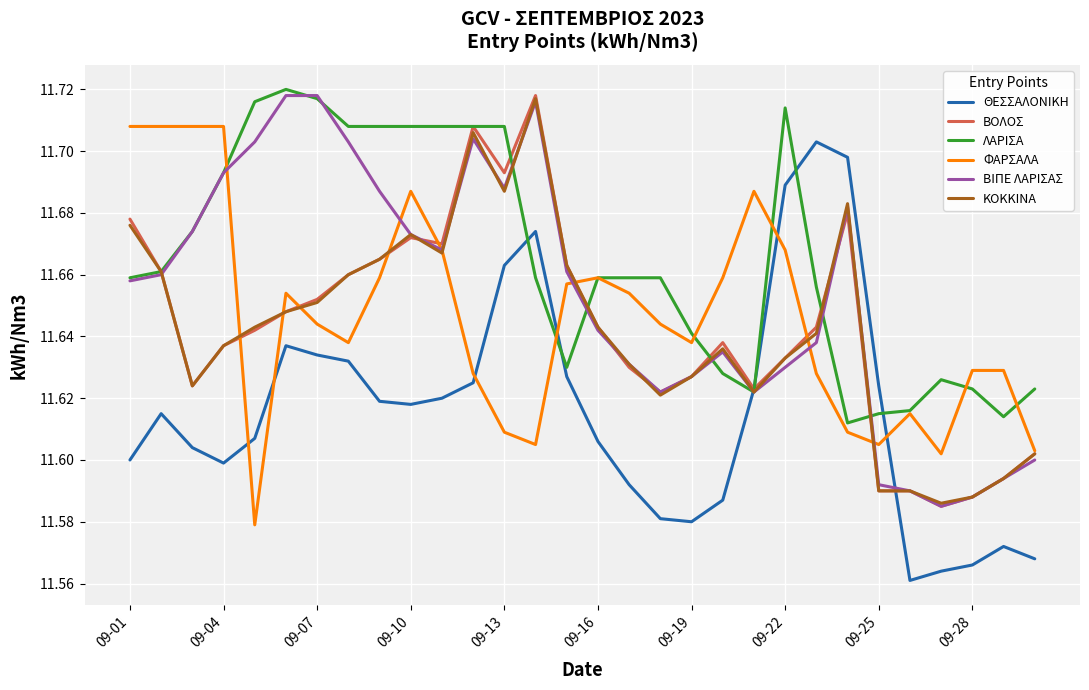

Which series ends up on top after the final intersection of ΘΕΣΣΑΛΟΝΙΚΗ and ΦΑΡΣΑΛΑ?

ΦΑΡΣΑΛΑ